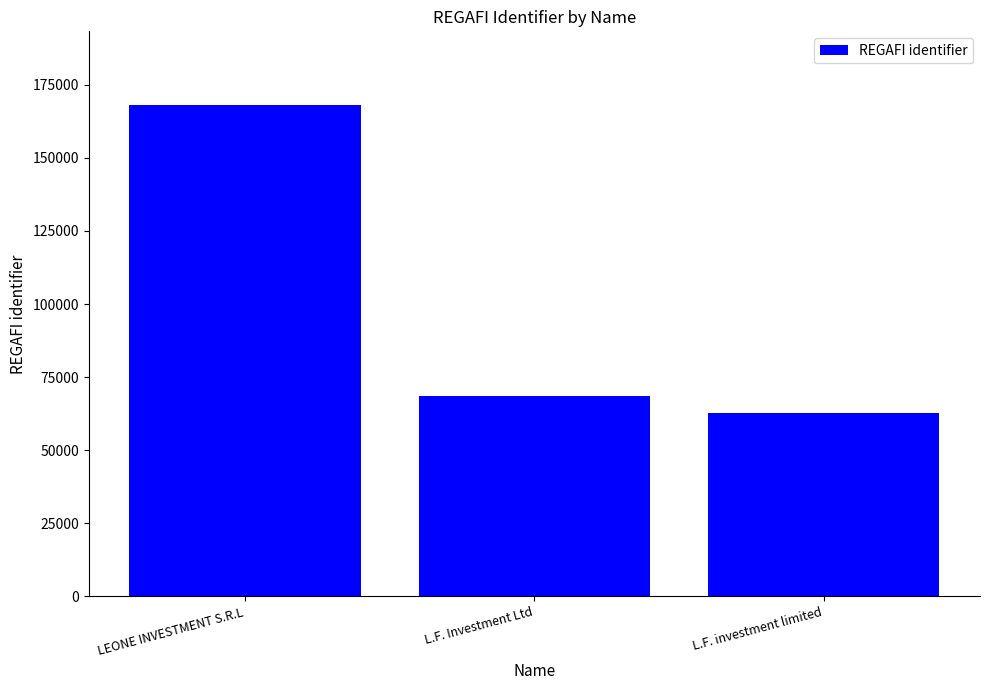

Reading left to right, transcribe all the data shown in this chart.

168080	68519	62627